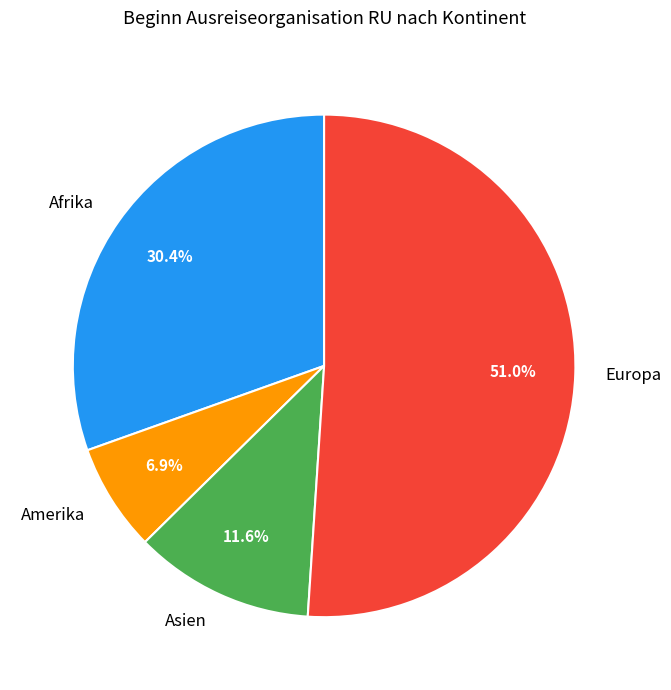

Which slice is the smallest?

Amerika